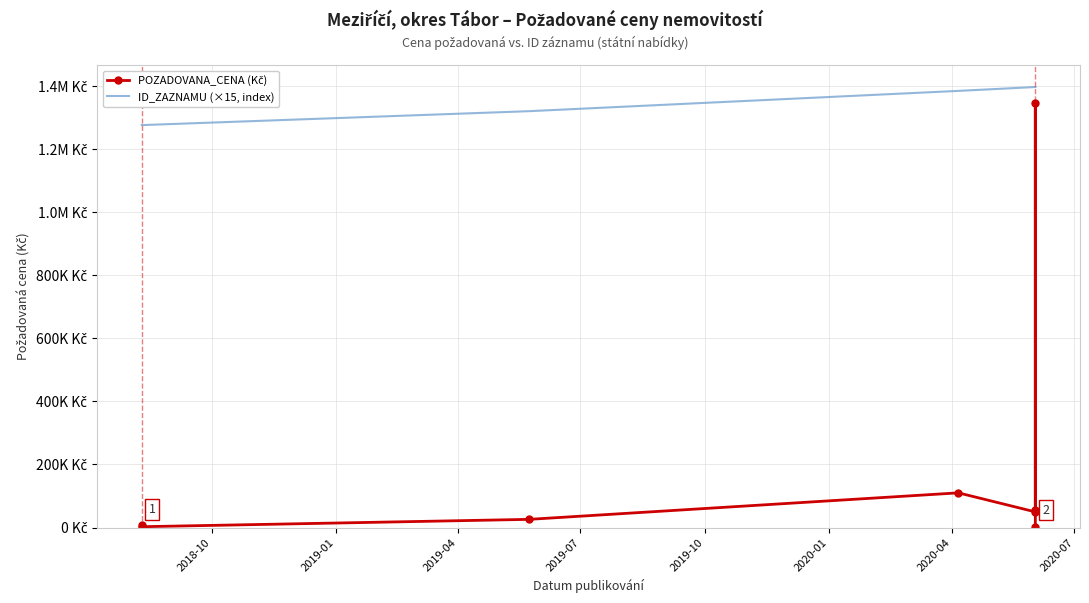

Is it true that POZADOVANA_CENA (Kč) equals 34315 at 2019-04?

False